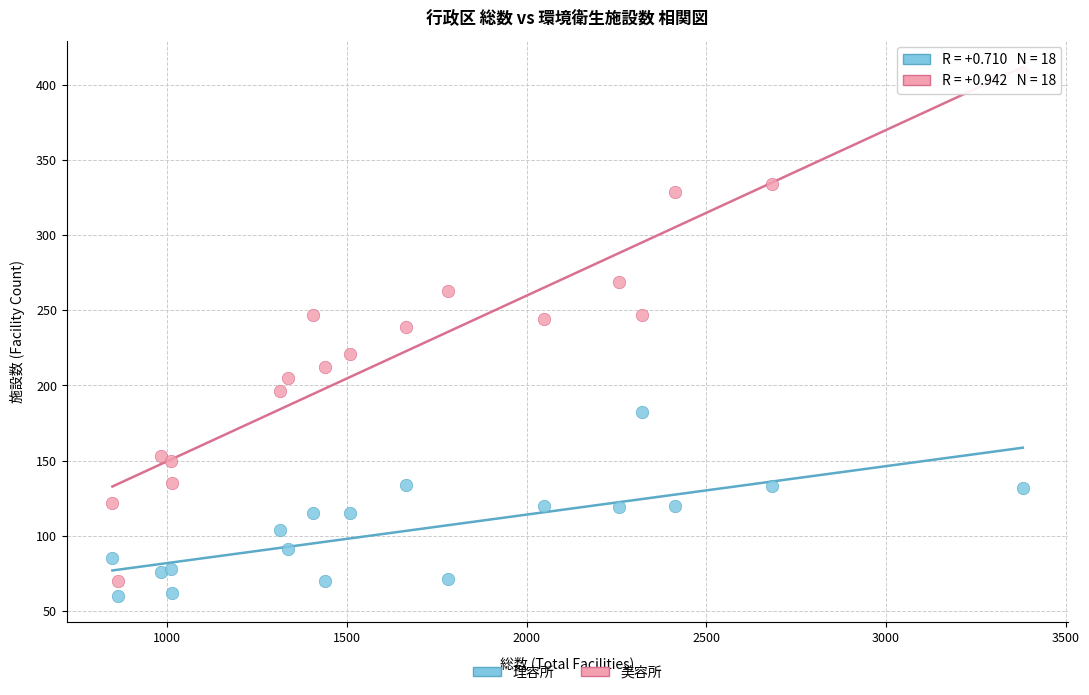

Which series reaches the maximum Y coordinate?

美容所